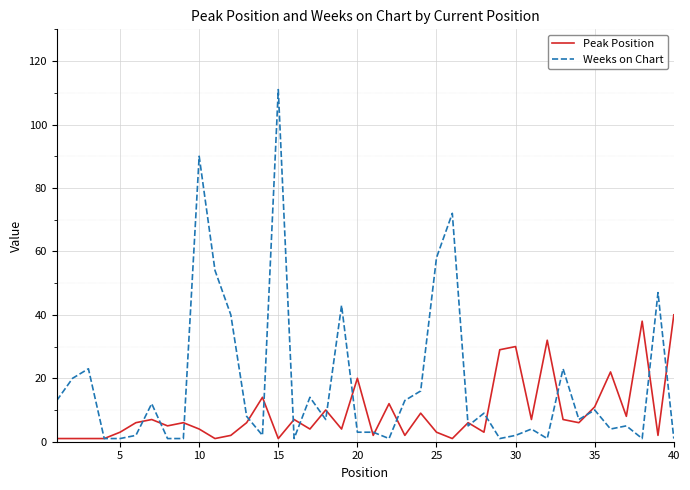

Which series has the largest range (max minus min)?

Weeks on Chart